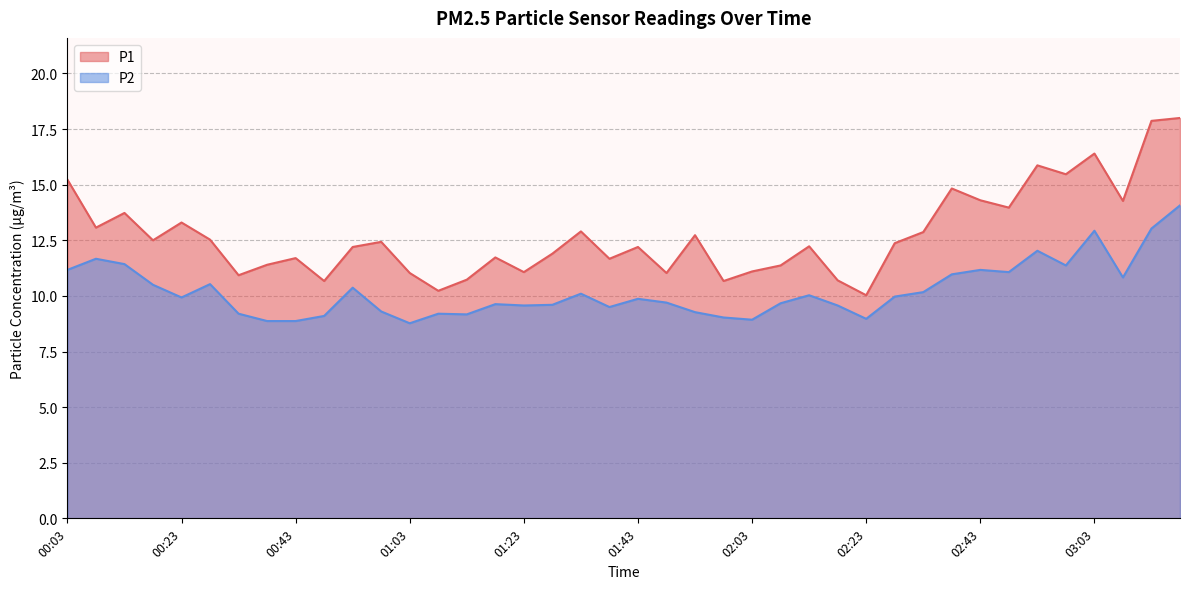

Between 00:53 and 01:08, which is larger?

00:53